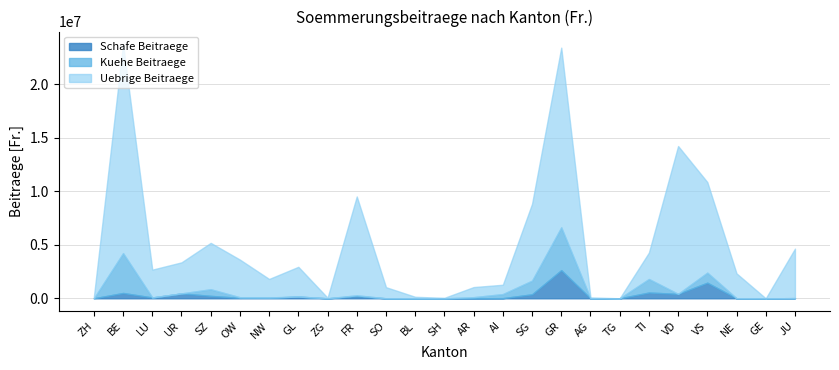

How many categories are shown in the chart?

25